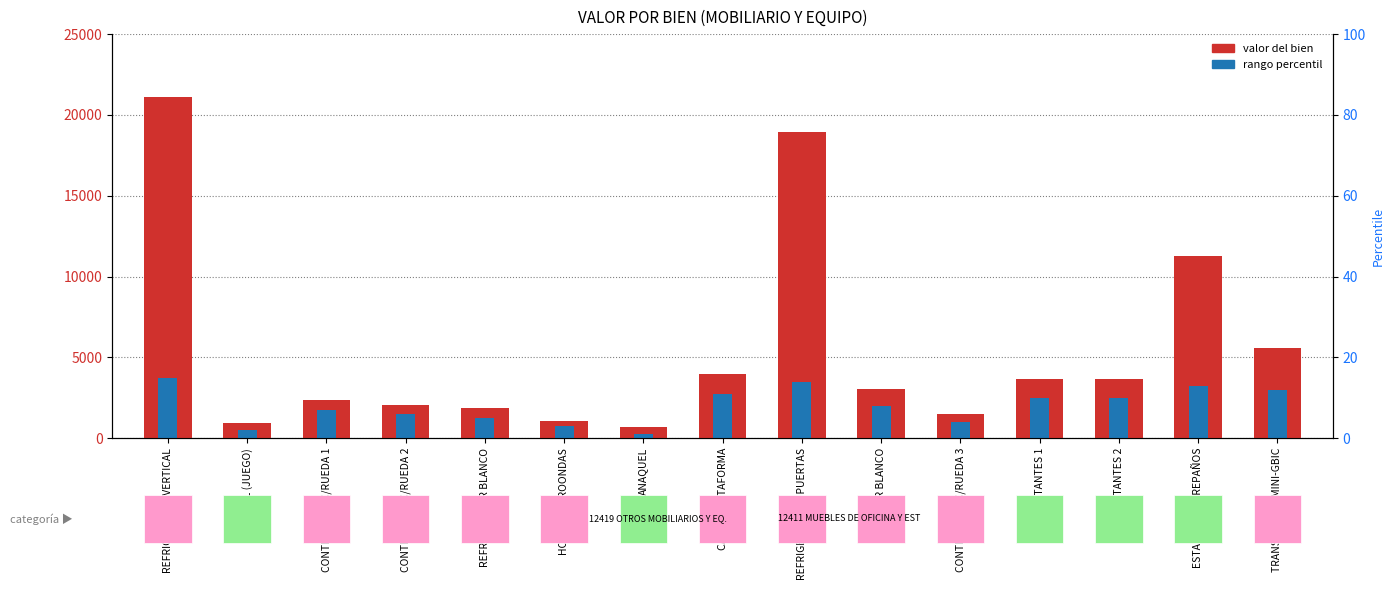

Where is percentile rank nearest to the value 2000?

FRIGOBAR BLANCO